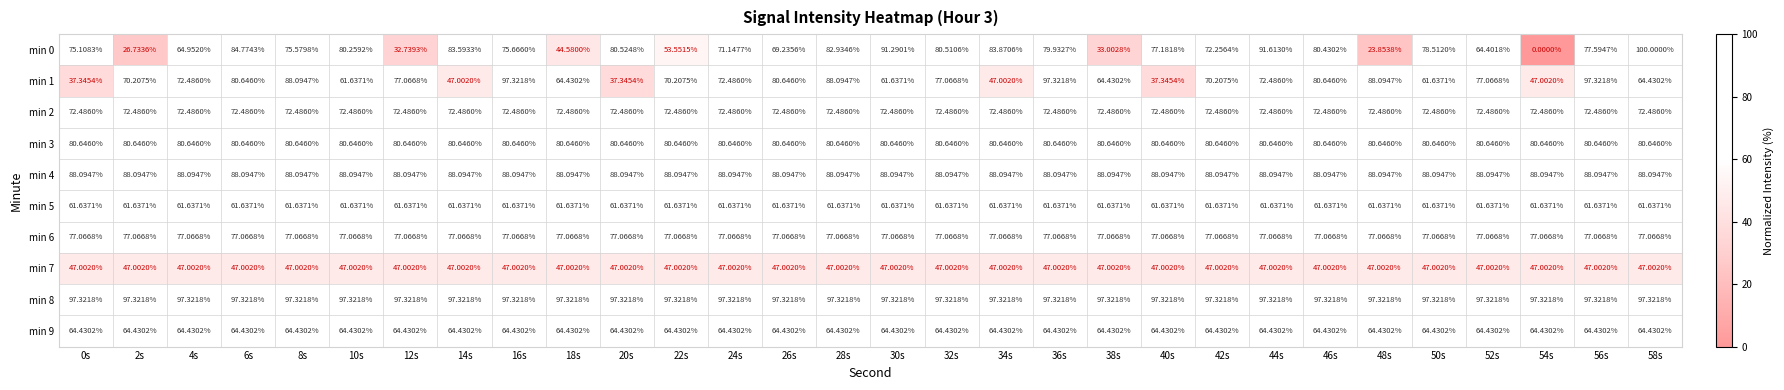

Rank the series at 16s from lowest to highest value.

min 7, min 5, min 9, min 2, min 0, min 6, min 3, min 4, min 1, min 8